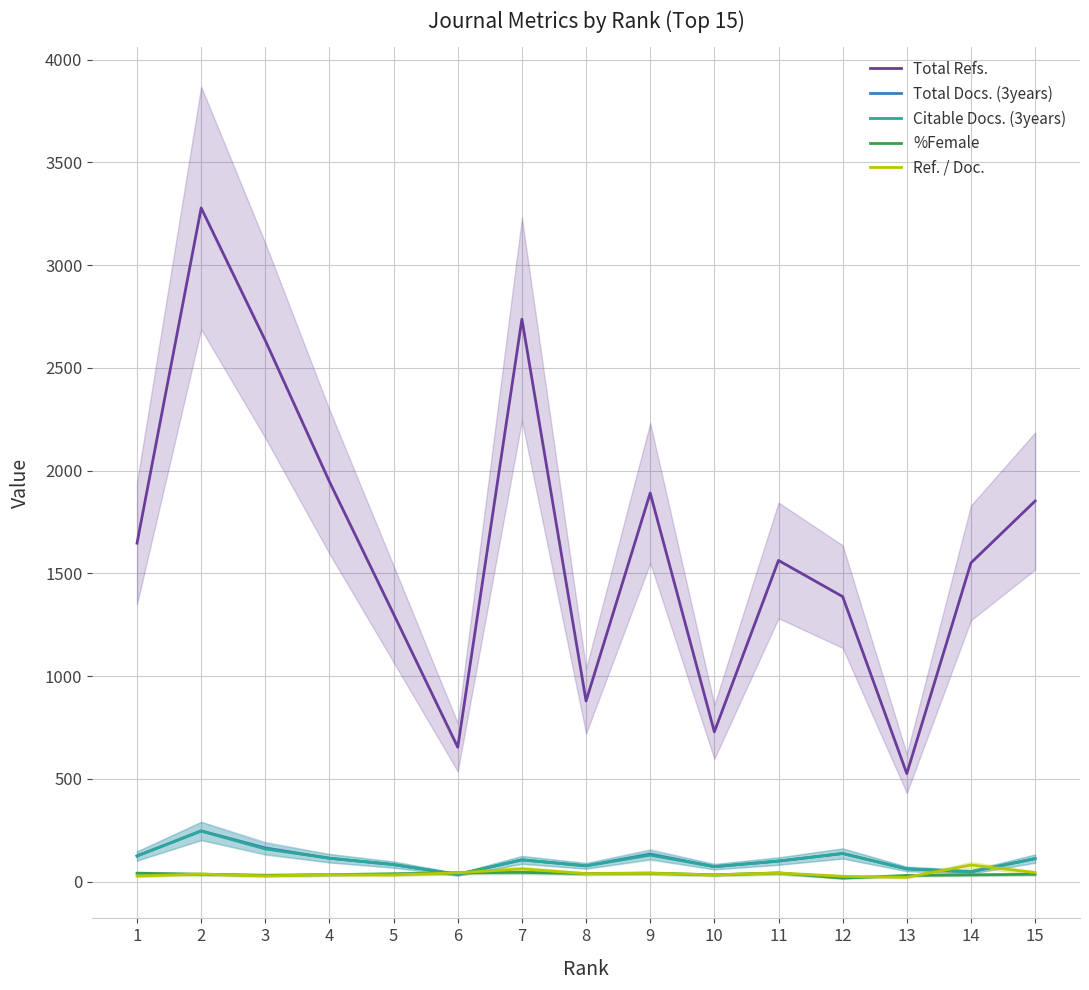

How many data points in Total Docs. (3years) are less than 106?

7